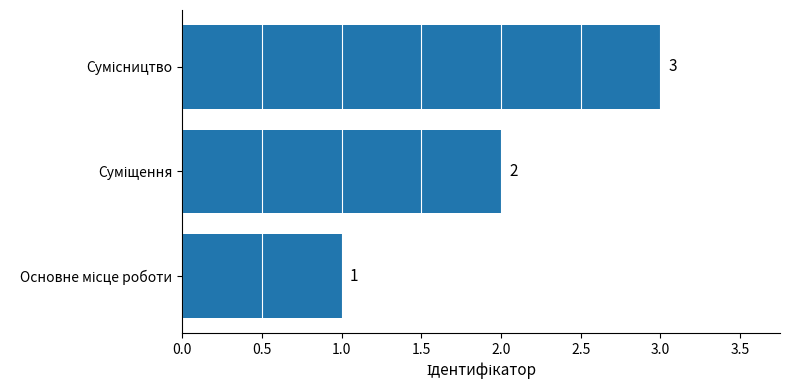

What is the sum of all values?

6